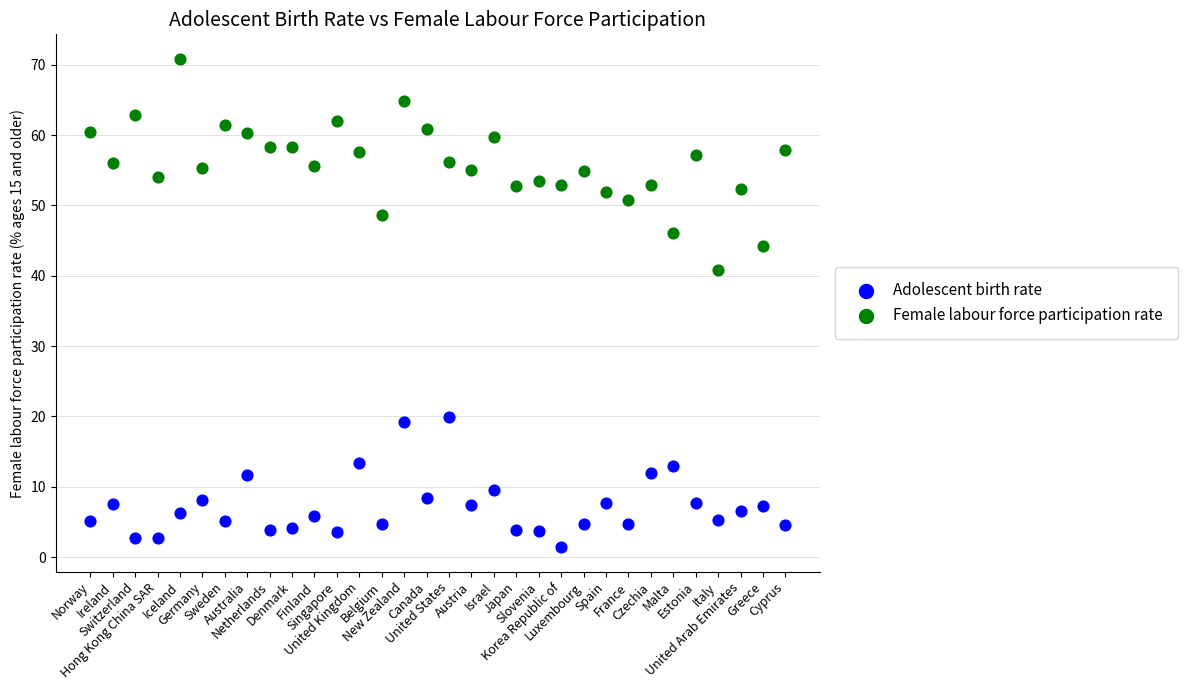

Which series contains the highest Y value?

Female labour force participation rate